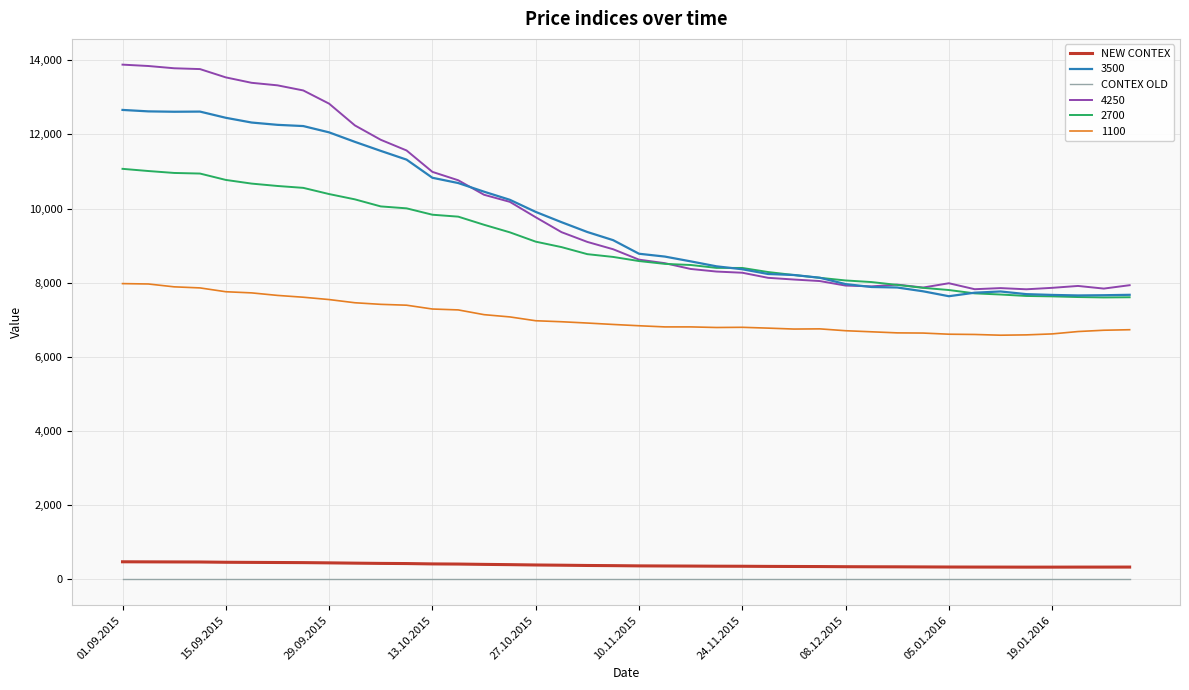

True or false: NEW CONTEX and CONTEX OLD cross at least once.

False